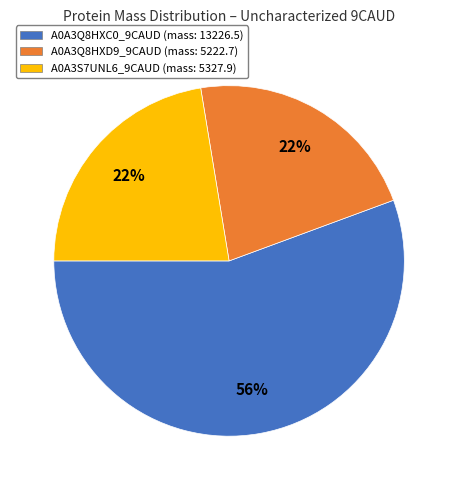

Is it true that A0A3Q8HXC0_9CAUD is 70% of the pie?

False